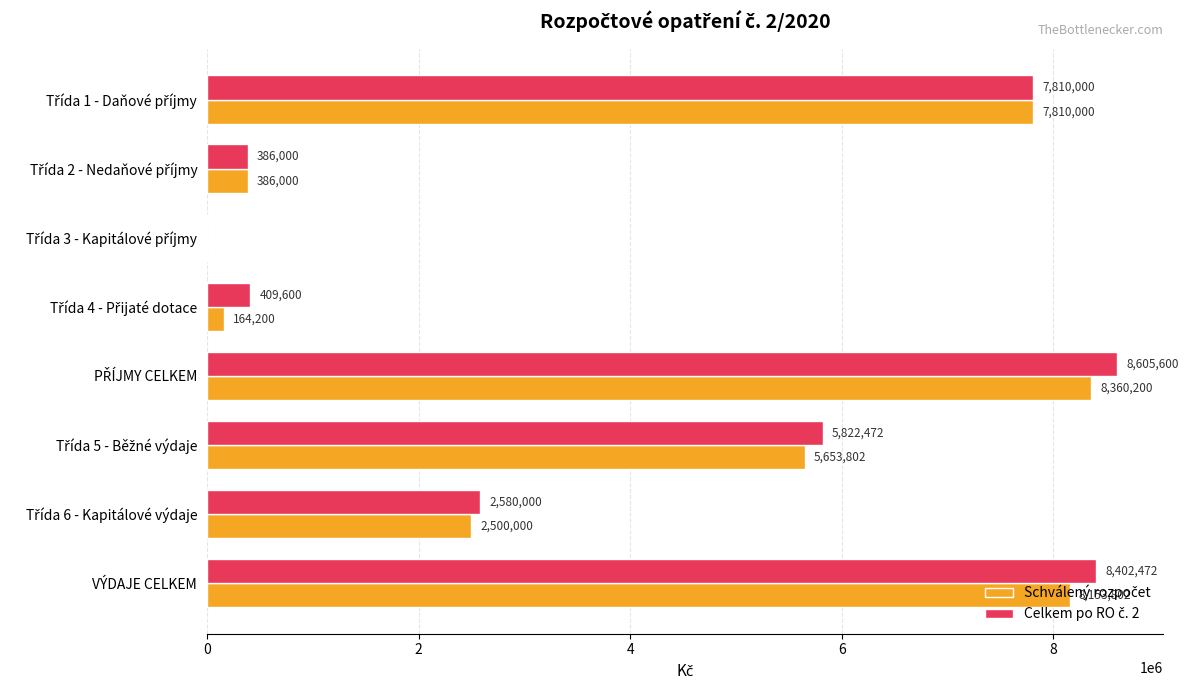

What is the maximum value shown in the chart?

8605600.0